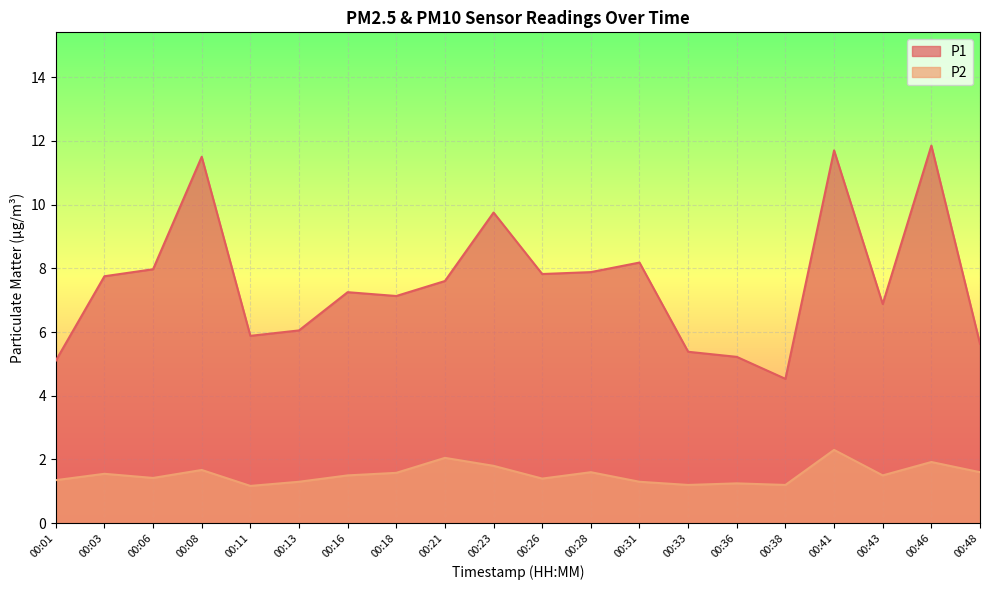

List the series in order of their overall mean, highest first.

P1, P2